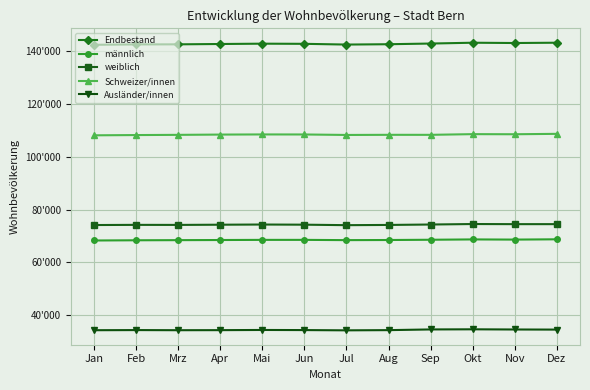

Rank the series at Aug from highest to lowest value.

Endbestand, Schweizer/innen, weiblich, männlich, Ausländer/innen